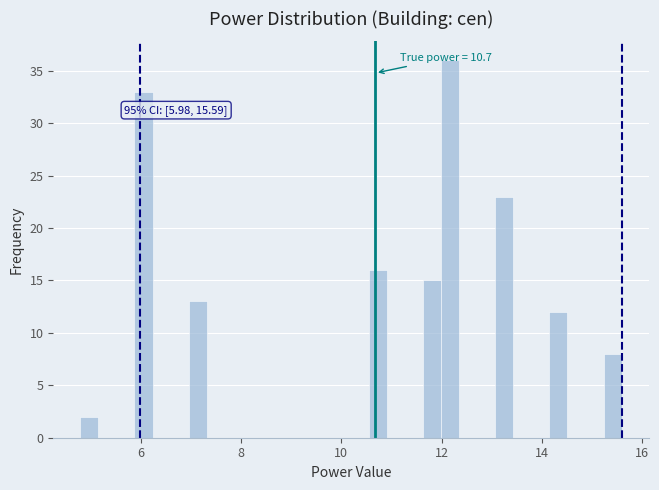

Read against the x-axis, roughly where is the centre of the tallest bar?

12.2